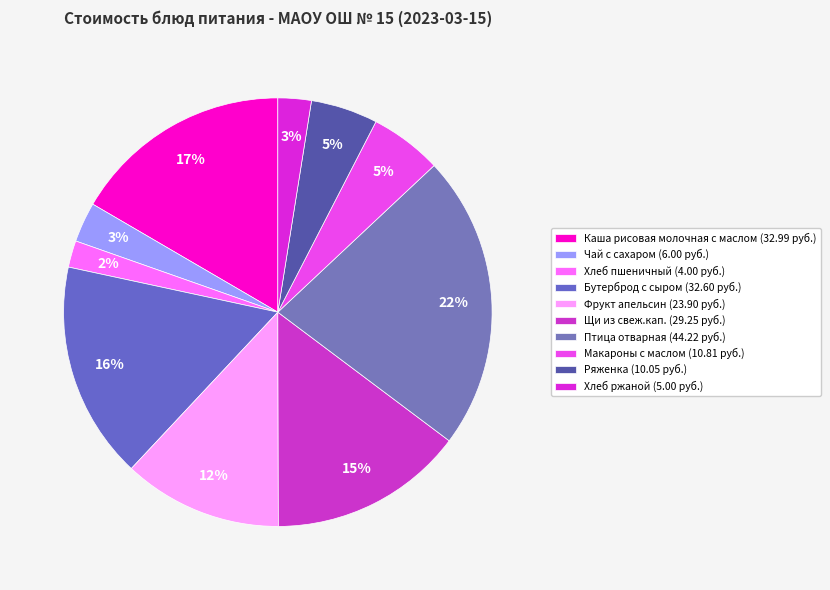

What is the change in value from Хлеб пшеничный to Птица отварная?

+40.2